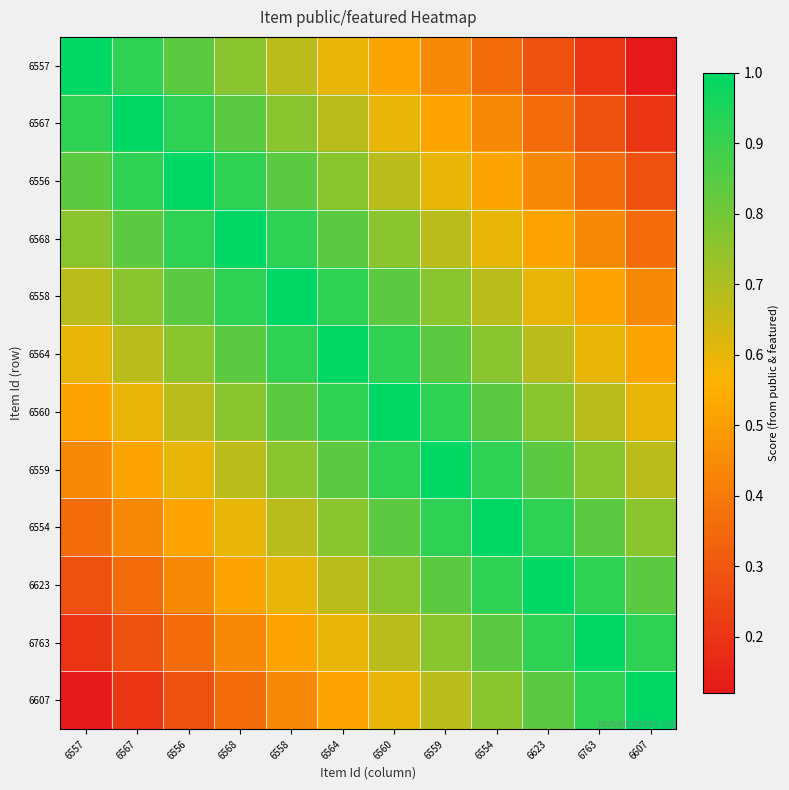

Reading left to right, what are all the values shown in this chart?

6557: 6557=1.0	6567=0.9	6556=0.8	6568=0.8	6558=0.7	6564=0.6	6560=0.5	6559=0.4	6554=0.4	6623=0.3	6763=0.2	6607=0.1
6567: 6557=0.9	6567=1.0	6556=0.9	6568=0.8	6558=0.8	6564=0.7	6560=0.6	6559=0.5	6554=0.4	6623=0.4	6763=0.3	6607=0.2
6556: 6557=0.8	6567=0.9	6556=1.0	6568=0.9	6558=0.8	6564=0.8	6560=0.7	6559=0.6	6554=0.5	6623=0.4	6763=0.4	6607=0.3
6568: 6557=0.8	6567=0.8	6556=0.9	6568=1.0	6558=0.9	6564=0.8	6560=0.8	6559=0.7	6554=0.6	6623=0.5	6763=0.4	6607=0.4
6558: 6557=0.7	6567=0.8	6556=0.8	6568=0.9	6558=1.0	6564=0.9	6560=0.8	6559=0.8	6554=0.7	6623=0.6	6763=0.5	6607=0.4
6564: 6557=0.6	6567=0.7	6556=0.8	6568=0.8	6558=0.9	6564=1.0	6560=0.9	6559=0.8	6554=0.8	6623=0.7	6763=0.6	6607=0.5
6560: 6557=0.5	6567=0.6	6556=0.7	6568=0.8	6558=0.8	6564=0.9	6560=1.0	6559=0.9	6554=0.8	6623=0.8	6763=0.7	6607=0.6
6559: 6557=0.4	6567=0.5	6556=0.6	6568=0.7	6558=0.8	6564=0.8	6560=0.9	6559=1.0	6554=0.9	6623=0.8	6763=0.8	6607=0.7
6554: 6557=0.4	6567=0.4	6556=0.5	6568=0.6	6558=0.7	6564=0.8	6560=0.8	6559=0.9	6554=1.0	6623=0.9	6763=0.8	6607=0.8
6623: 6557=0.3	6567=0.4	6556=0.4	6568=0.5	6558=0.6	6564=0.7	6560=0.8	6559=0.8	6554=0.9	6623=1.0	6763=0.9	6607=0.8
6763: 6557=0.2	6567=0.3	6556=0.4	6568=0.4	6558=0.5	6564=0.6	6560=0.7	6559=0.8	6554=0.8	6623=0.9	6763=1.0	6607=0.9
6607: 6557=0.1	6567=0.2	6556=0.3	6568=0.4	6558=0.4	6564=0.5	6560=0.6	6559=0.7	6554=0.8	6623=0.8	6763=0.9	6607=1.0